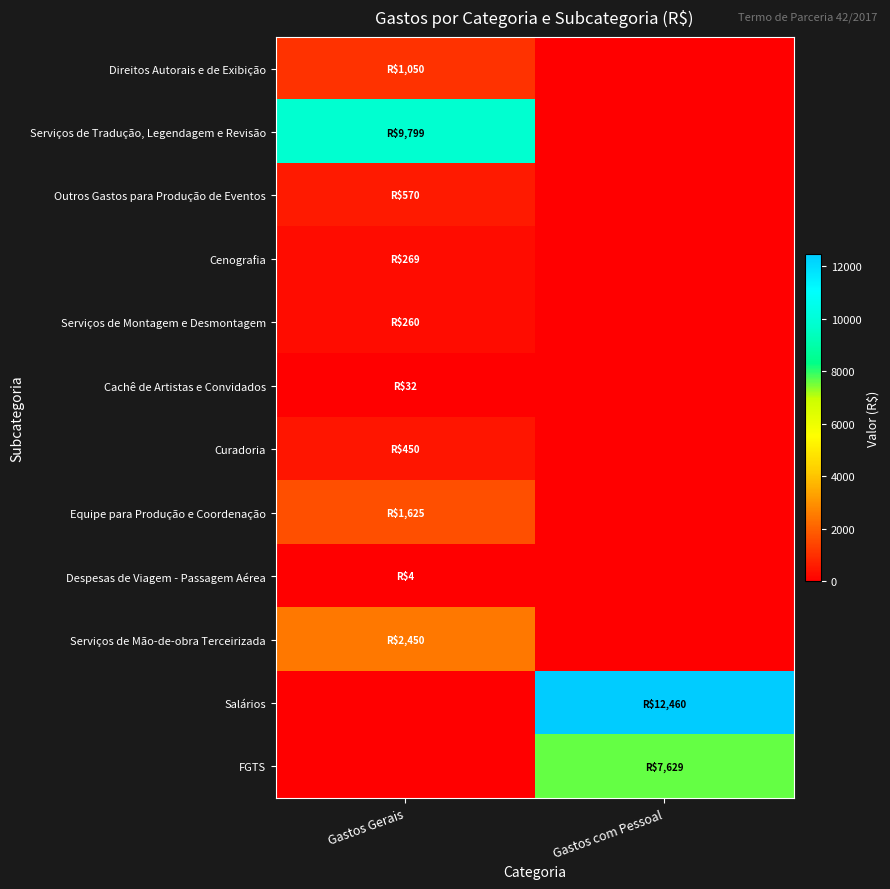

Which series has the largest total across all categories?

Salários